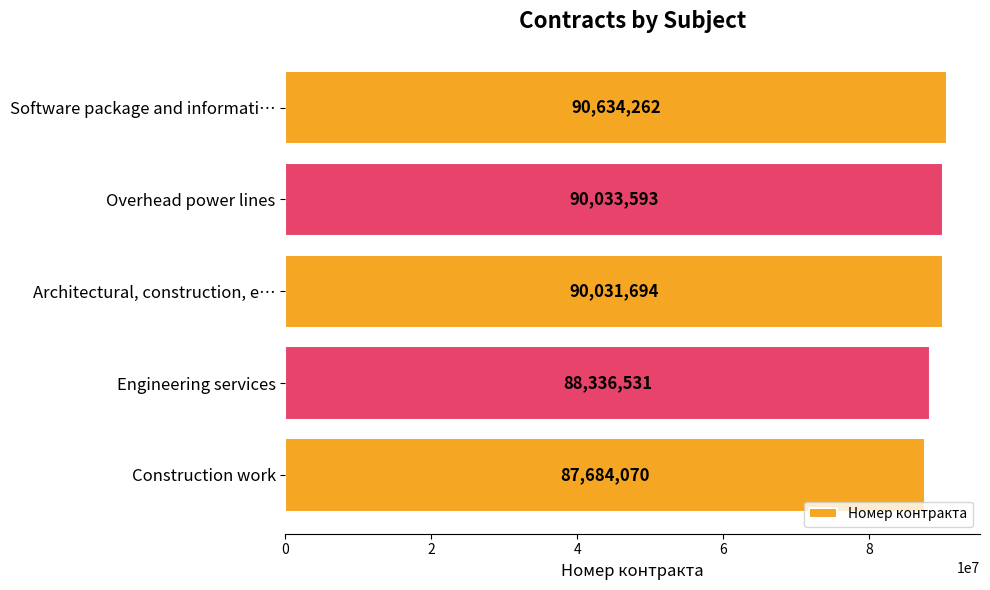

List the labels in order of value, smallest first.

Construction work, Engineering services, Architectural, construction, e…, Overhead power lines, Software package and informati…